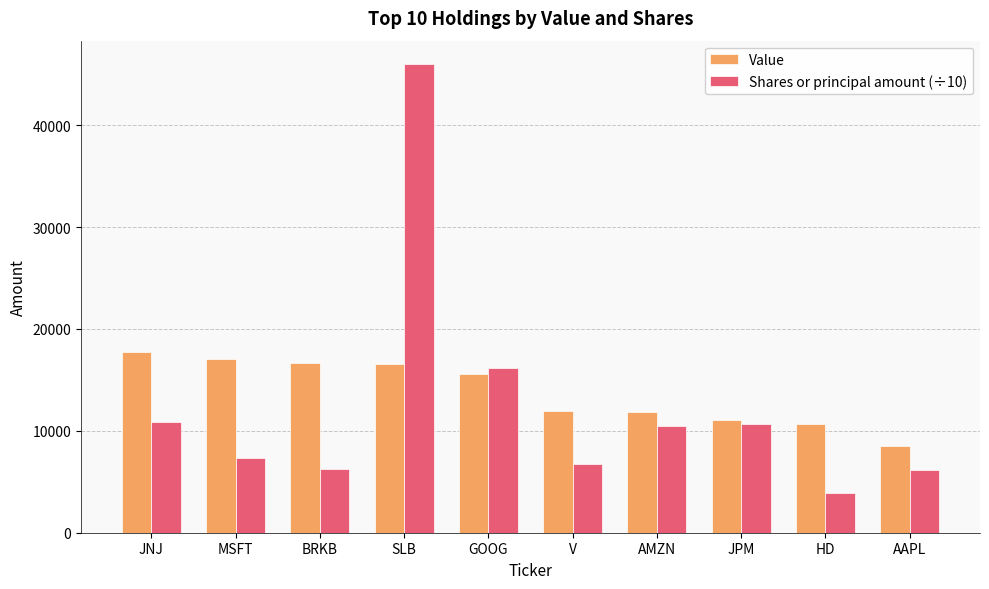

What is the difference between the maximum and minimum values in the Shares or principal amount (÷10) series?

42132.2